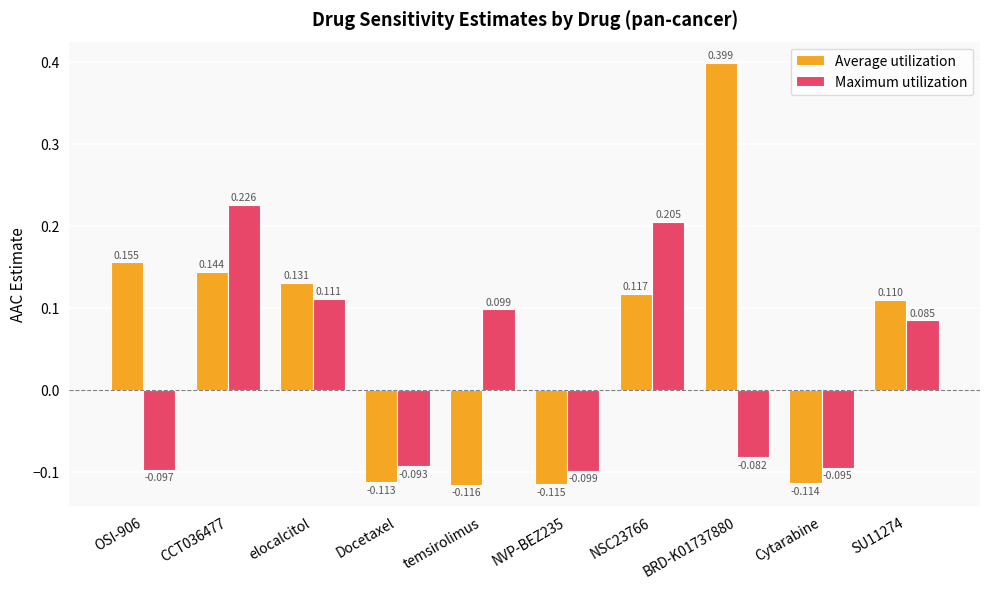

Which series changed the most between Docetaxel and NVP-BEZ235?

Maximum utilization